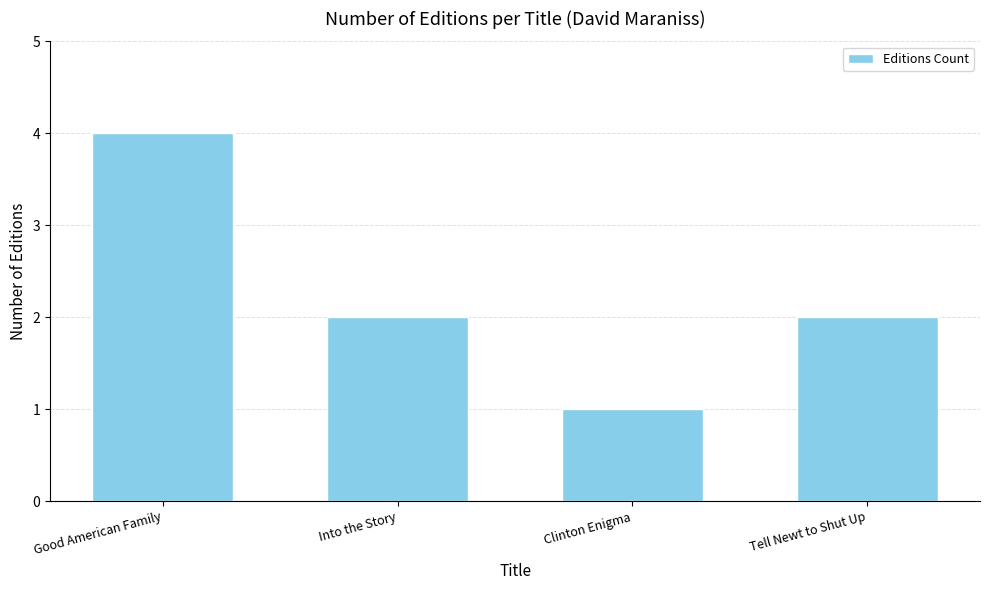

Read the value at Good American Family.

4